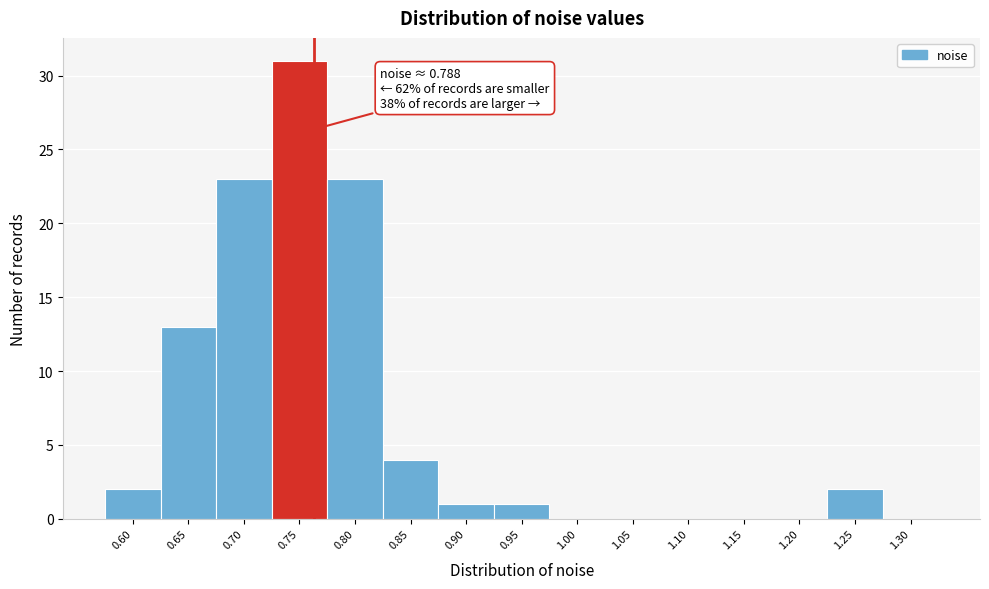

Reading left to right, what are all the values shown in this chart?

0.60=2	0.65=13	0.70=23	0.75=31	0.80=23	0.85=4	0.90=1	0.95=1	1.00=0	1.05=0	1.10=0	1.15=0	1.20=0	1.25=2	1.30=0